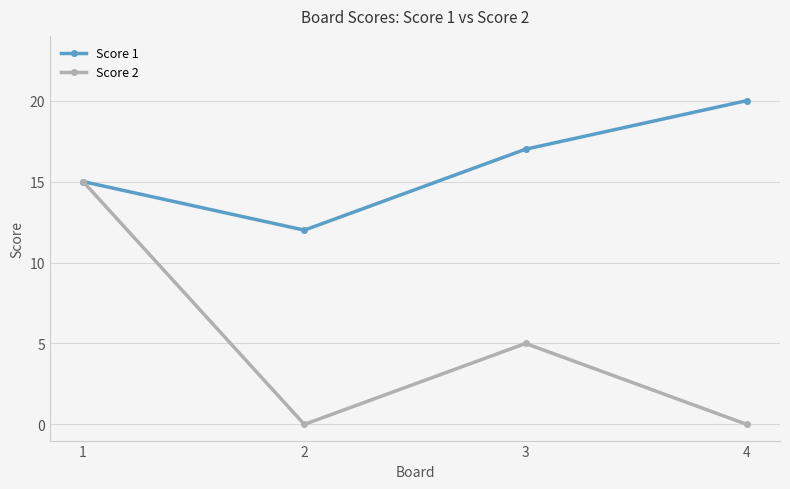

At which category is the sum across all series the highest?

1